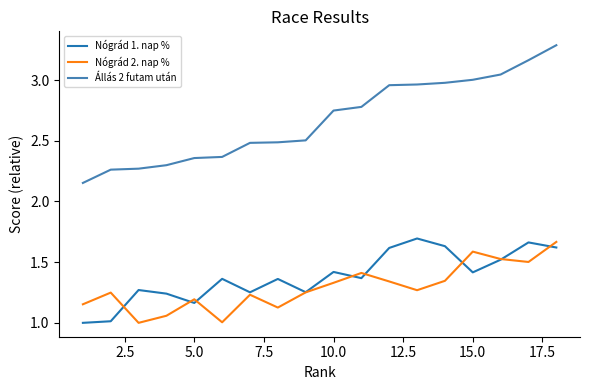

Which series has the widest spread of values?

Állás 2 futam után